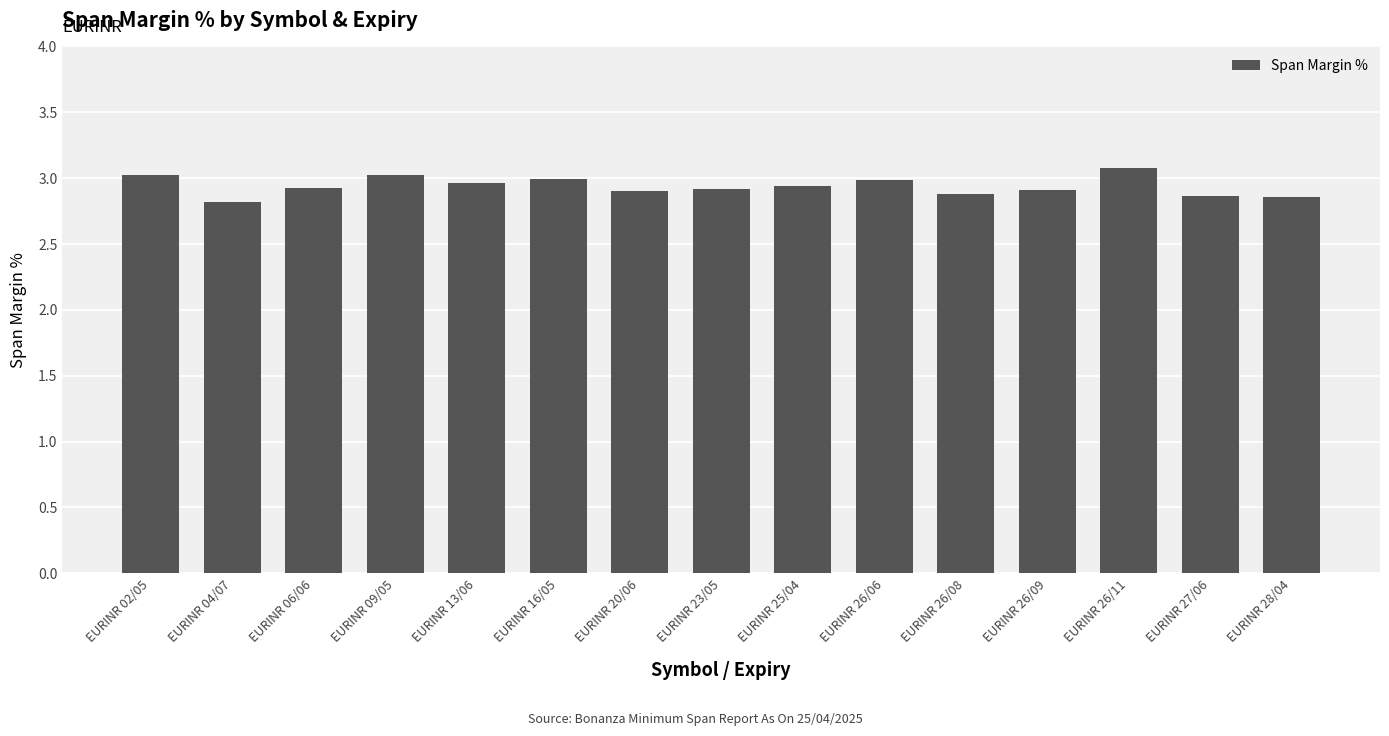

What is the sum of the values at EURINR 27/06 and EURINR 13/06?

5.8